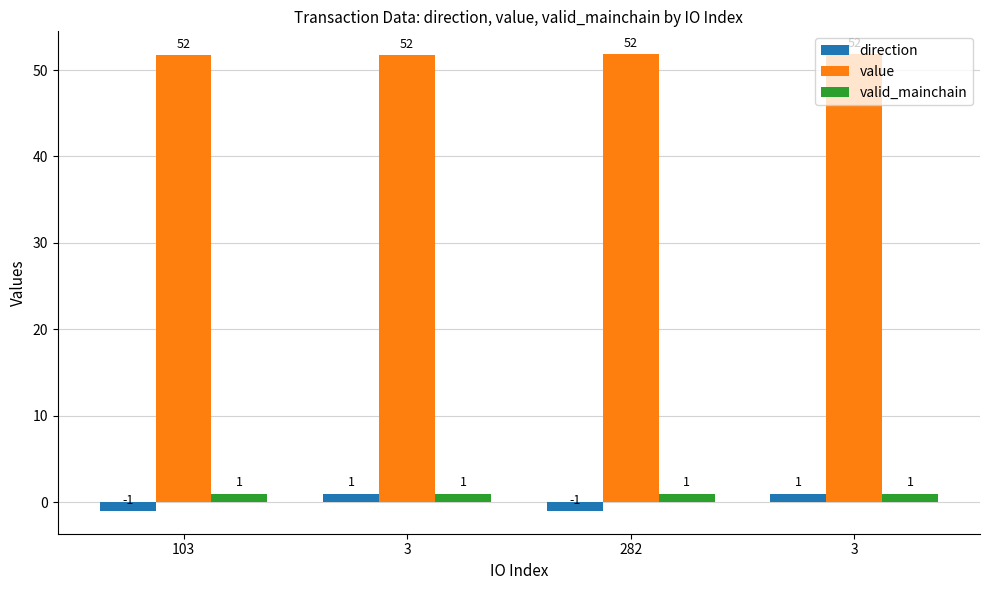

How many values in direction are above zero?

2